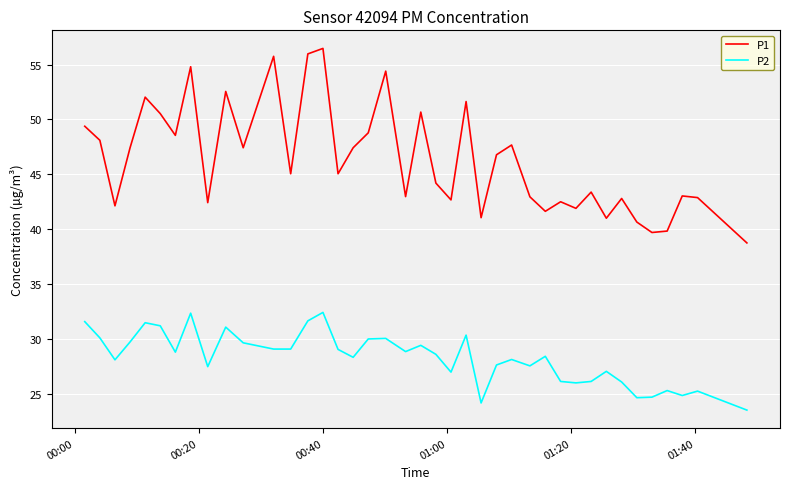

What is the difference between the maximum and minimum values in the P1 series?

17.7